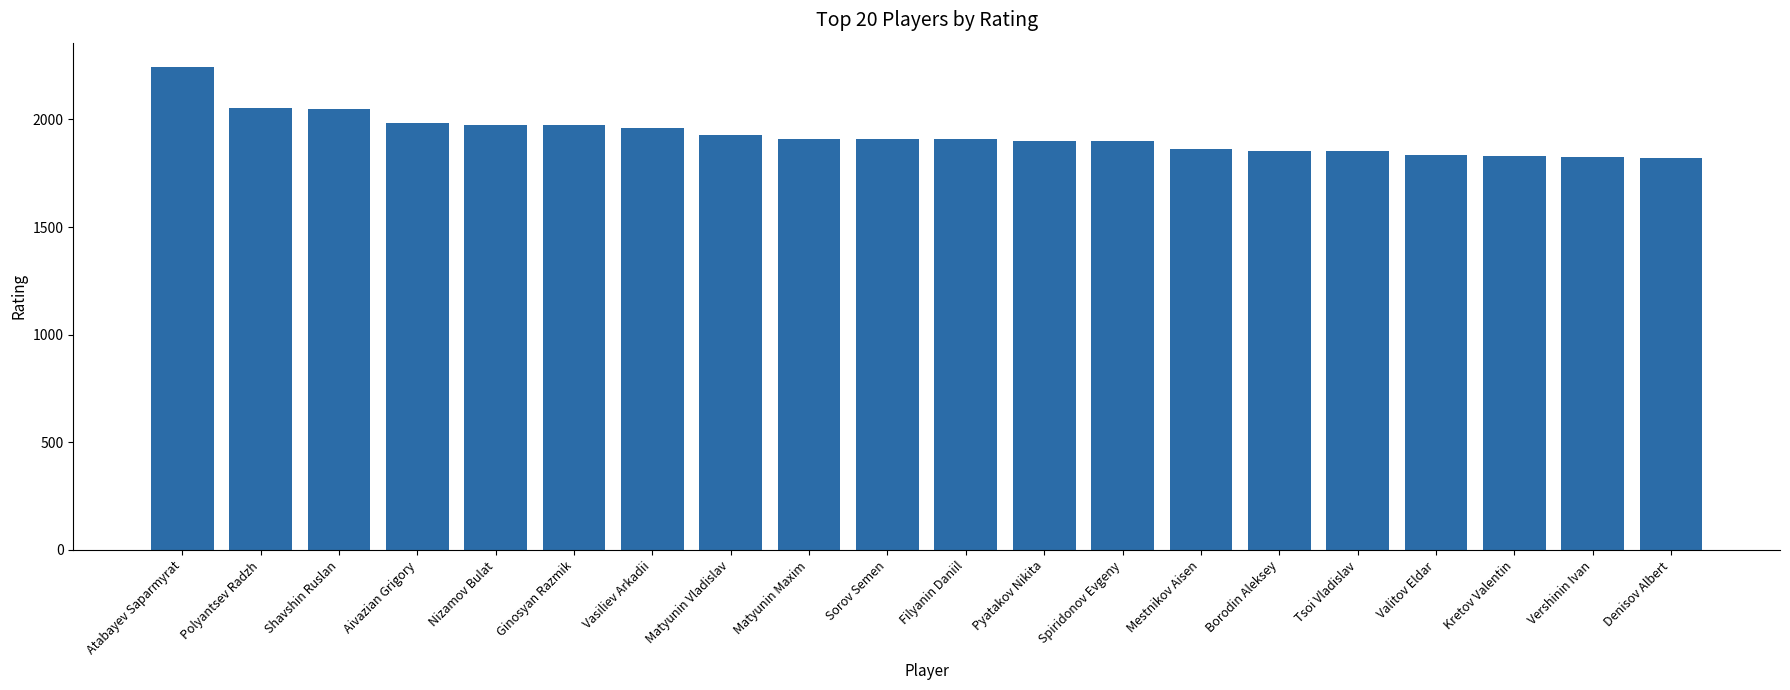

Approximately how many times larger is the value at Mestnikov Aisen compared to Nizamov Bulat?

0.9